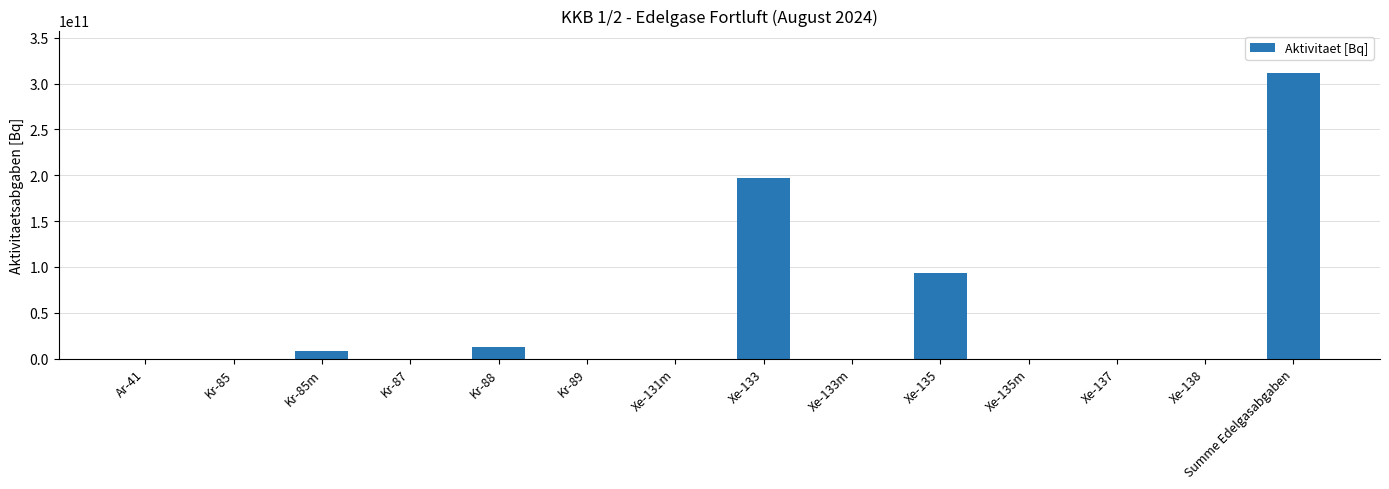

True or false: the data shows 0.0 at Xe-135m.

True